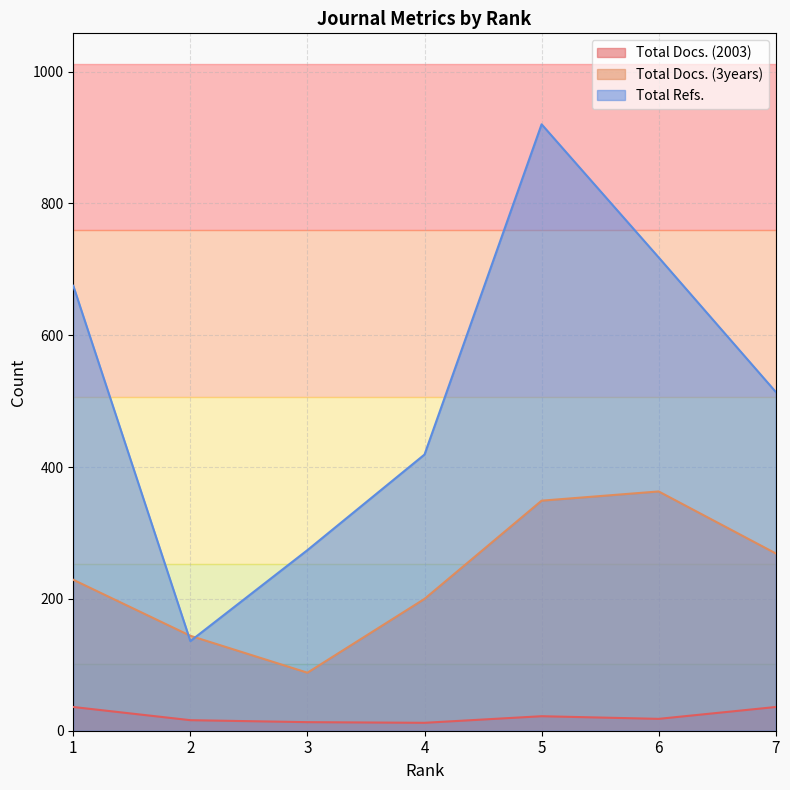

Between which two adjacent categories do Total Docs. (3years) and Total Refs. first intersect?

1 and 2